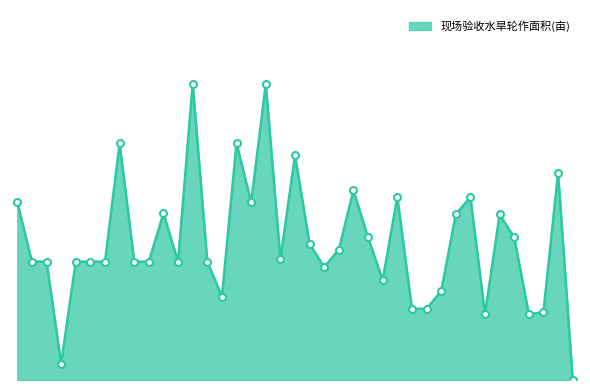

How many interior local valleys (lower than both neighbors) does the data have?

9